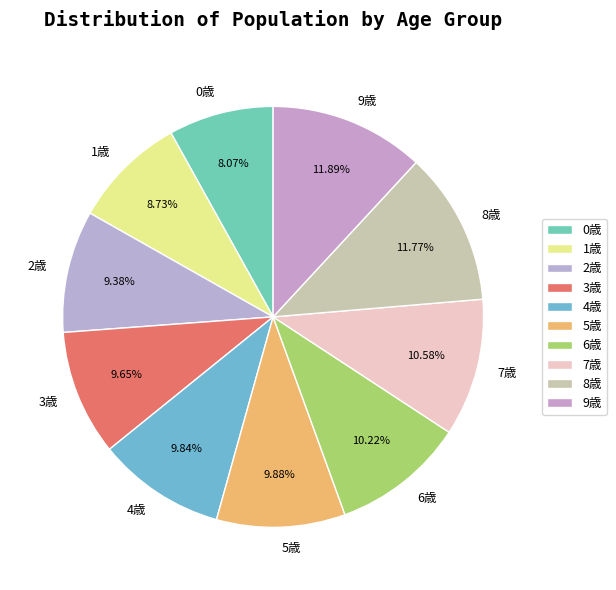

Does any single category account for the majority?

No